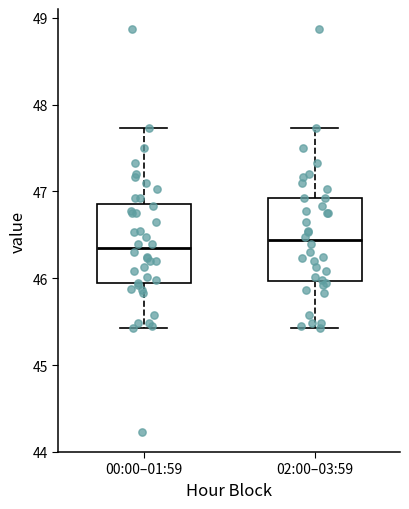

Reading left to right, read every box against the y-axis: the position of its median line, the range the box covers, and the ends of its whiskers. The values are not printed on the chart, so give them approximately, as read against the axis.

00:00–01:59: median 46.4, box 45.9 to 46.9, whiskers 45.4 to 47.7
02:00–03:59: median 46.4, box 46.0 to 46.9, whiskers 45.4 to 47.7